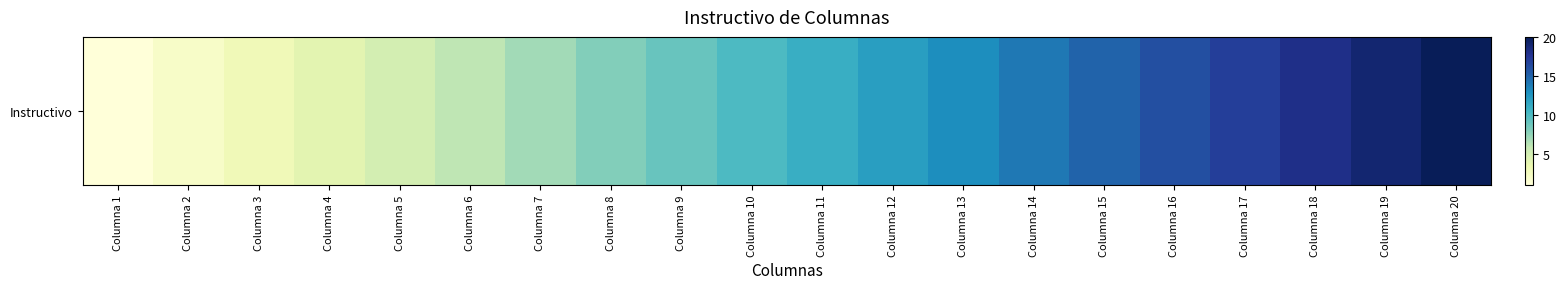

Where does the data first go above 11?

Columna 12